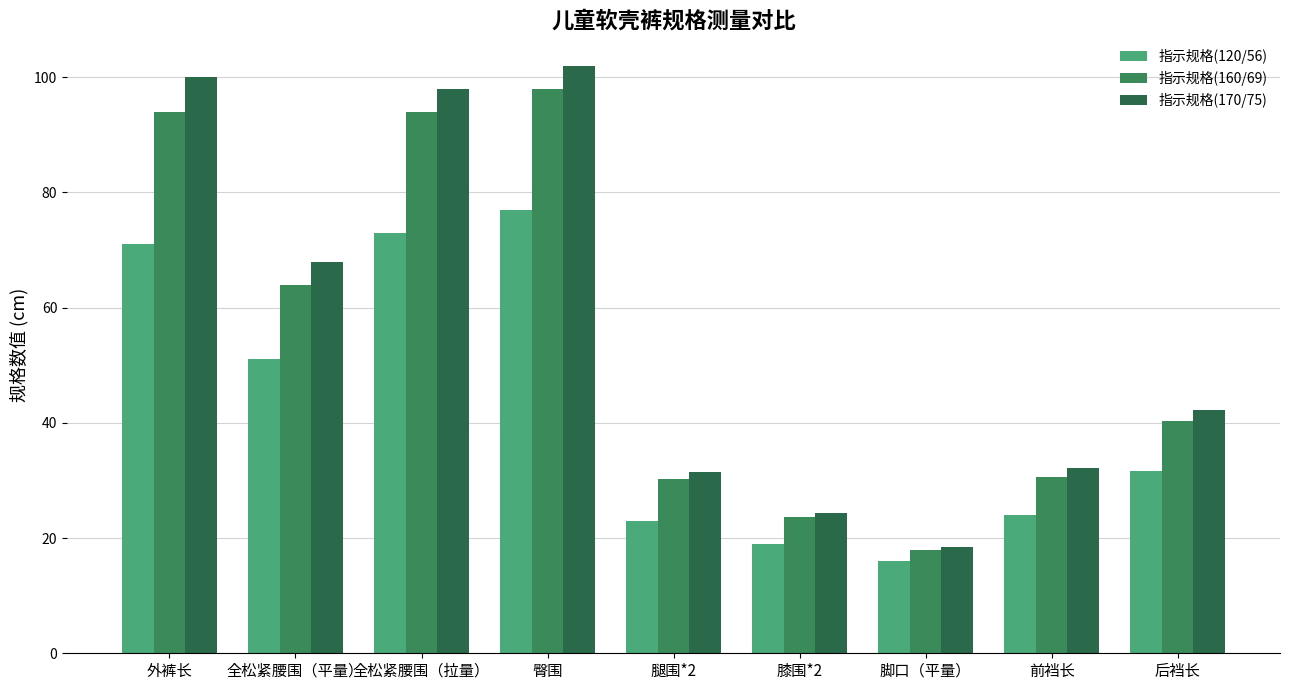

At which label does 指示规格(160/69) first exceed 40?

外裤长